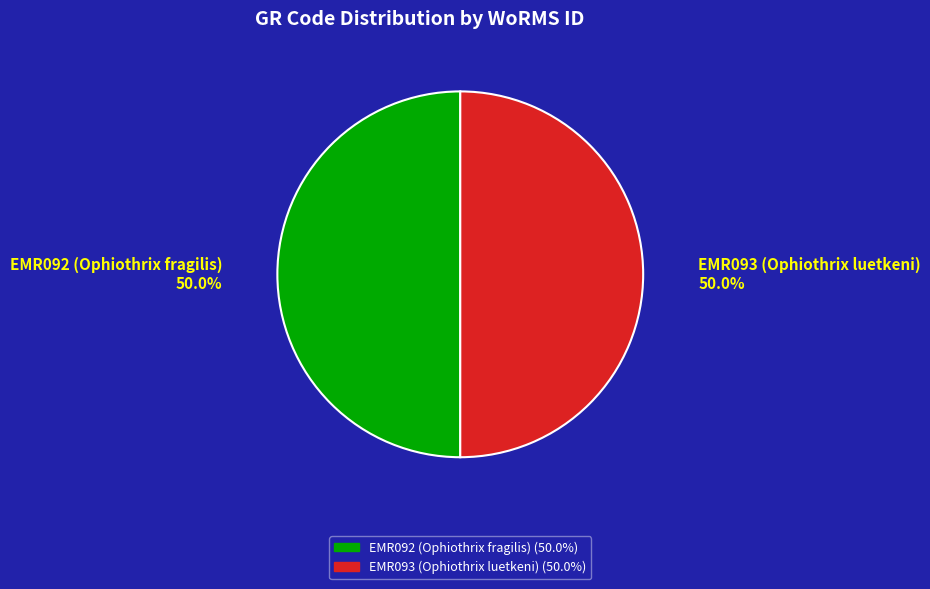

How many slices are in this pie chart?

2